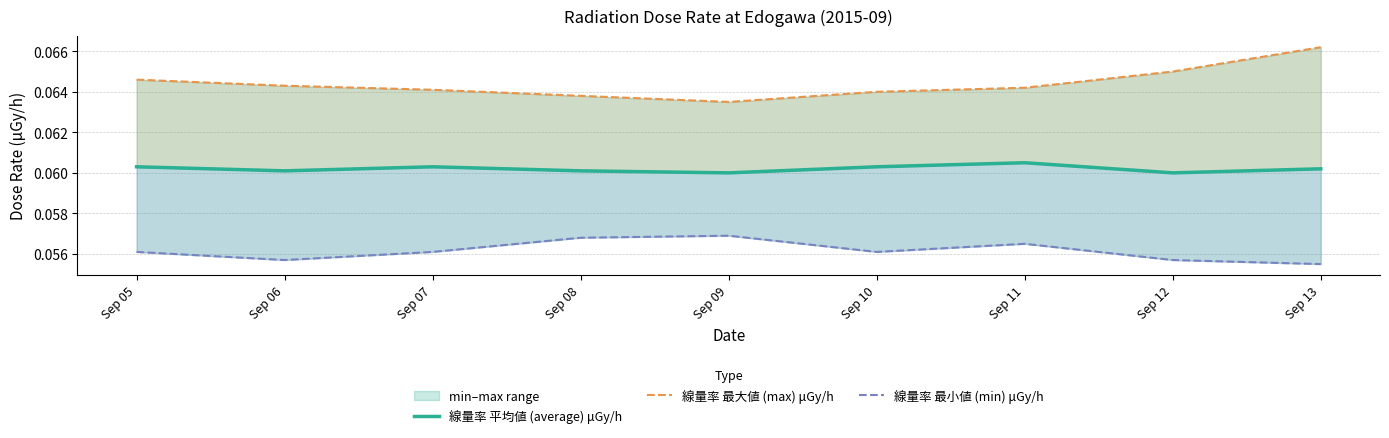

True or false: 線量率 平均値 (average) μGy/h has a value of 0.1 at Sep 11.

True